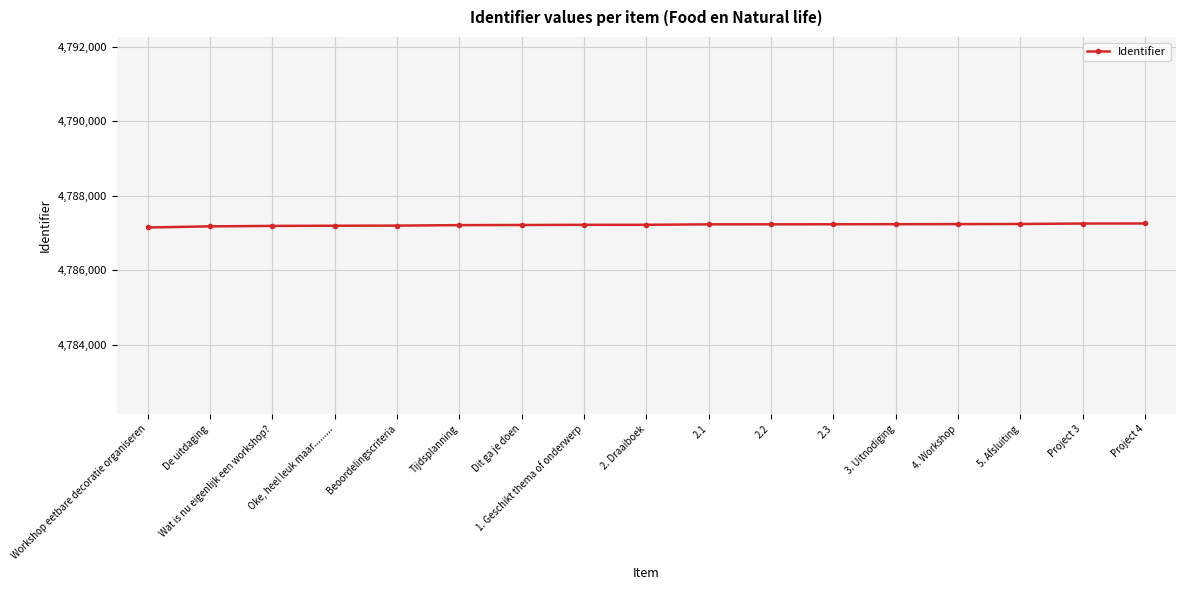

Approximately how many times larger is the value at Project 4 compared to 5. Afsluiting?

1.0